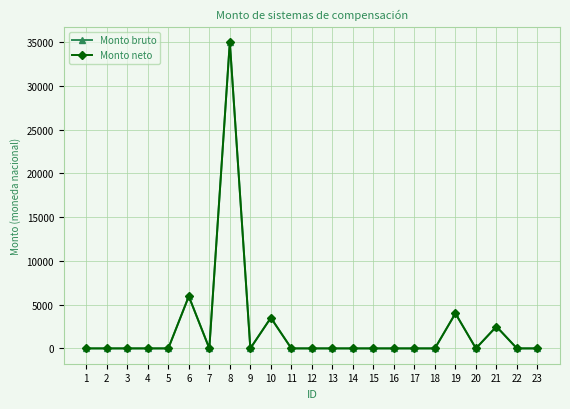

What is the sum of all Monto neto values?

50939.8